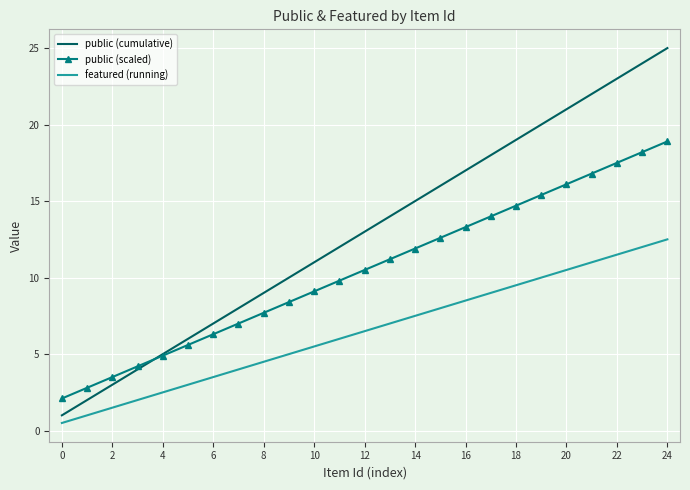

True or false: featured (running) and public (scaled) cross at least once.

False